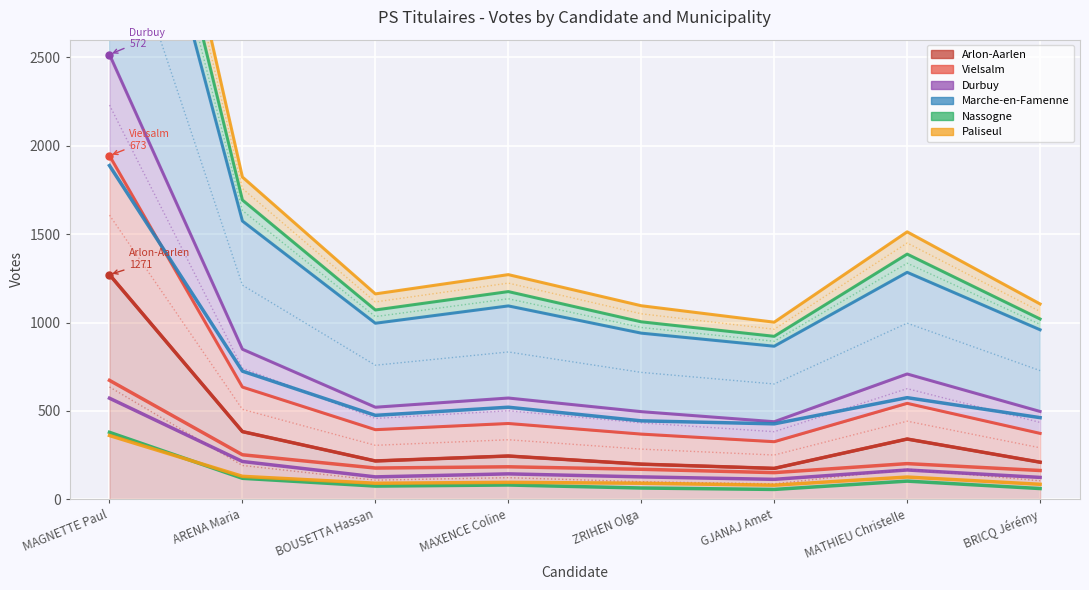

What is the sum of the Nassogne values at MAXENCE Coline and BOUSETTA Hassan?

156